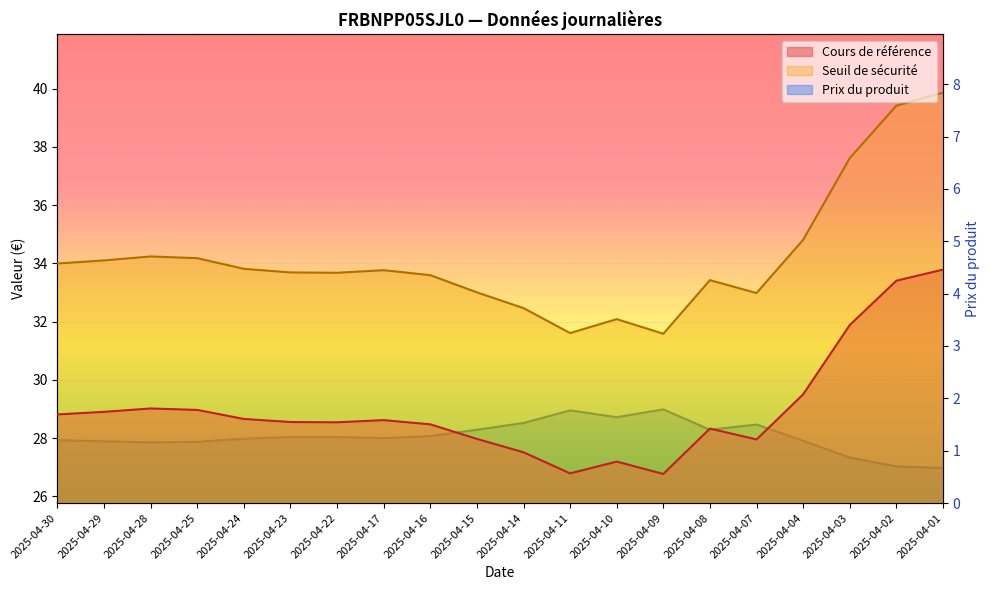

At which category does the chart reach its peak across all series?

2025-04-01